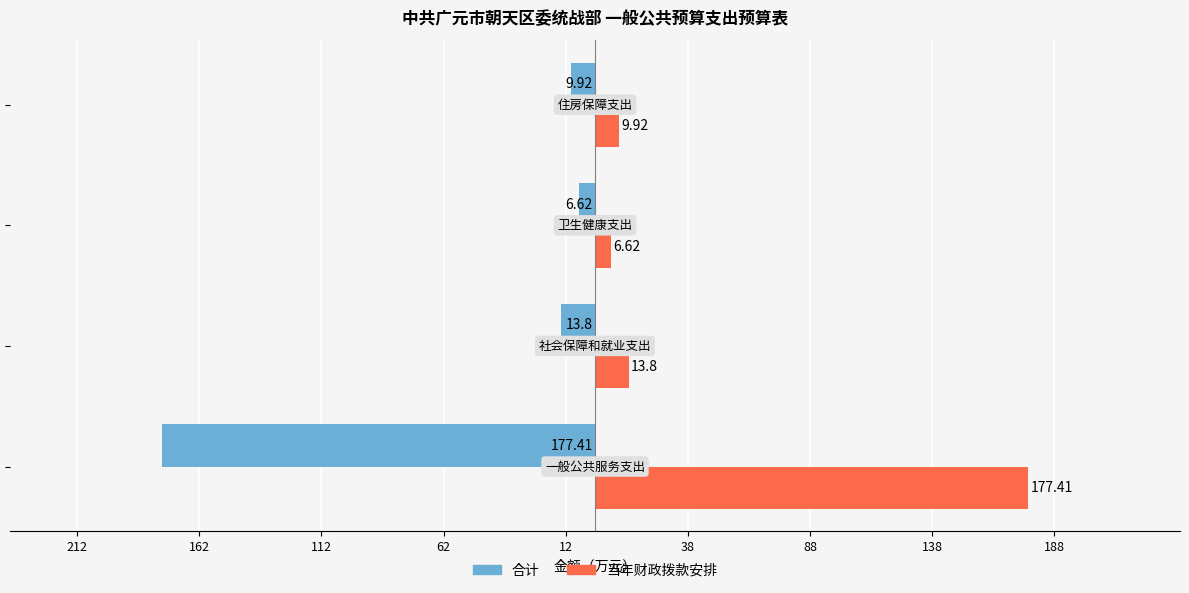

What are all the series names shown in the legend?

合计, 当年财政拨款安排